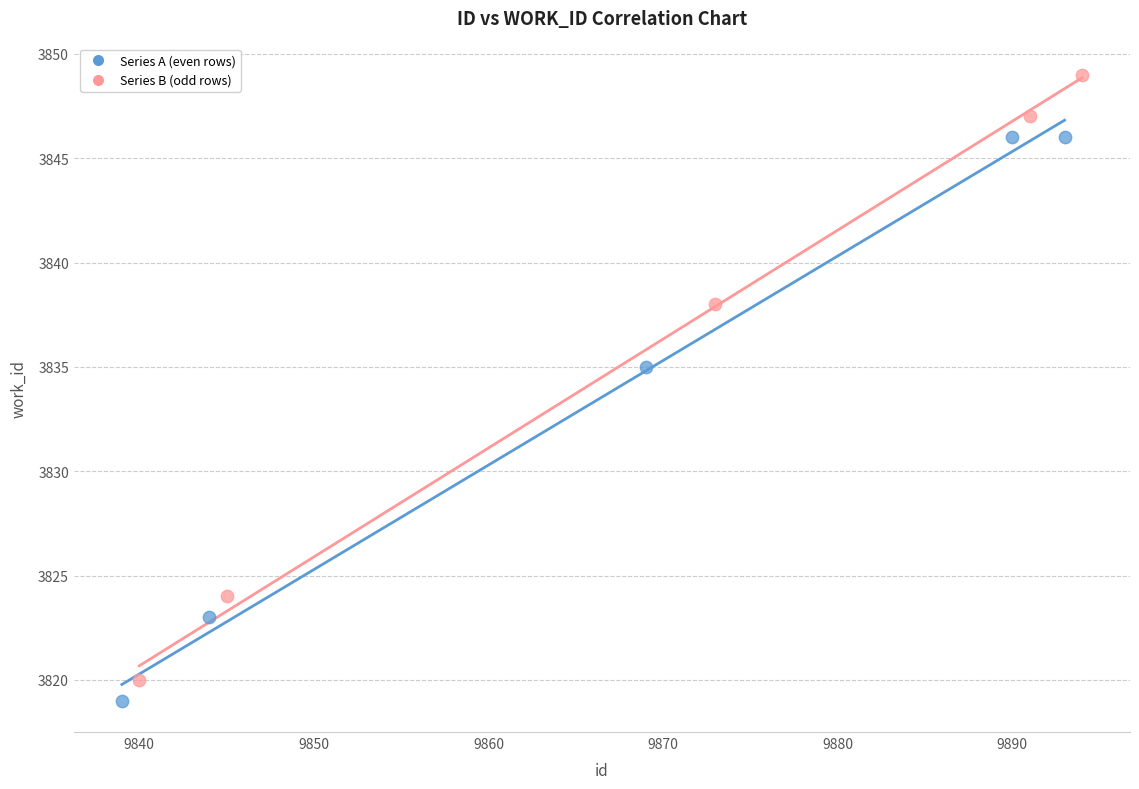

Which series has the largest Y range (max minus min)?

Series B (odd rows)